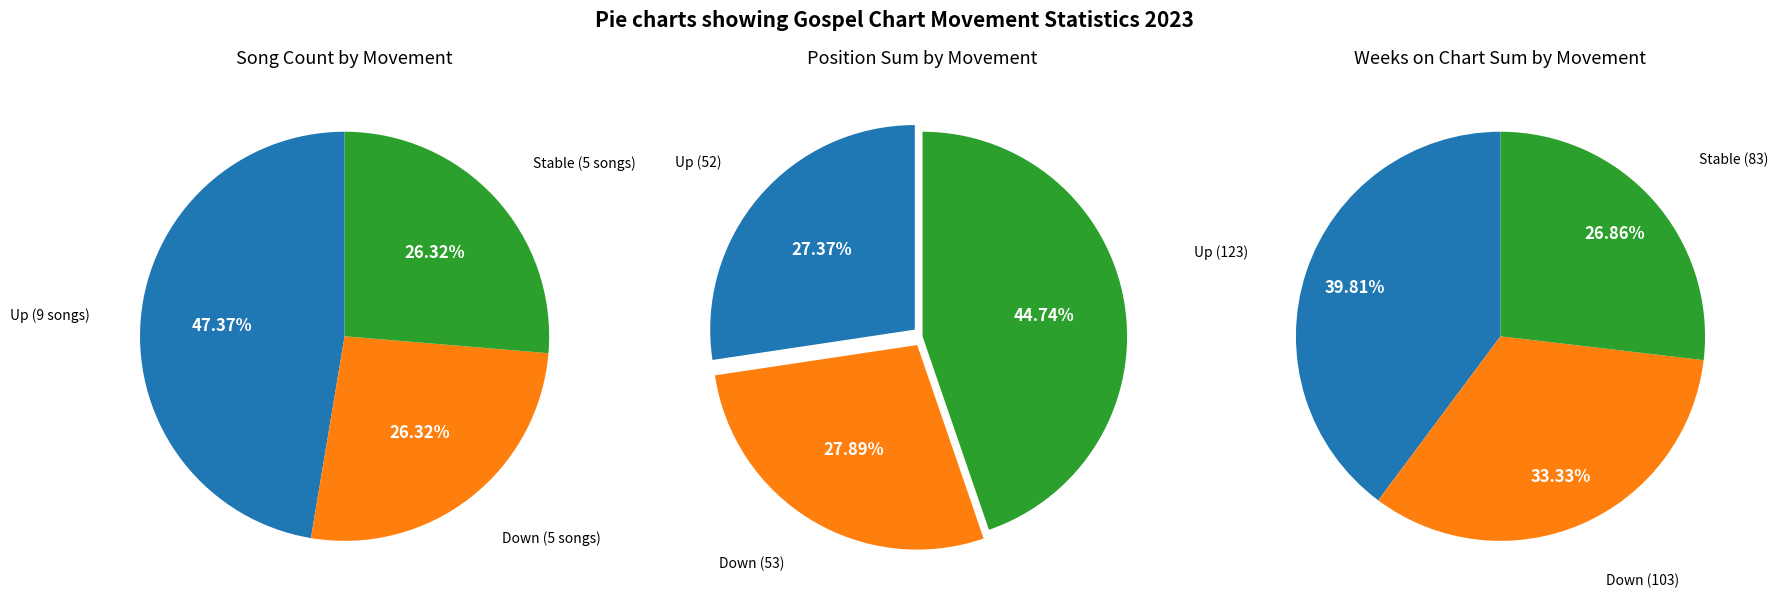

What percentage is the up slice, to the nearest percent?

47%